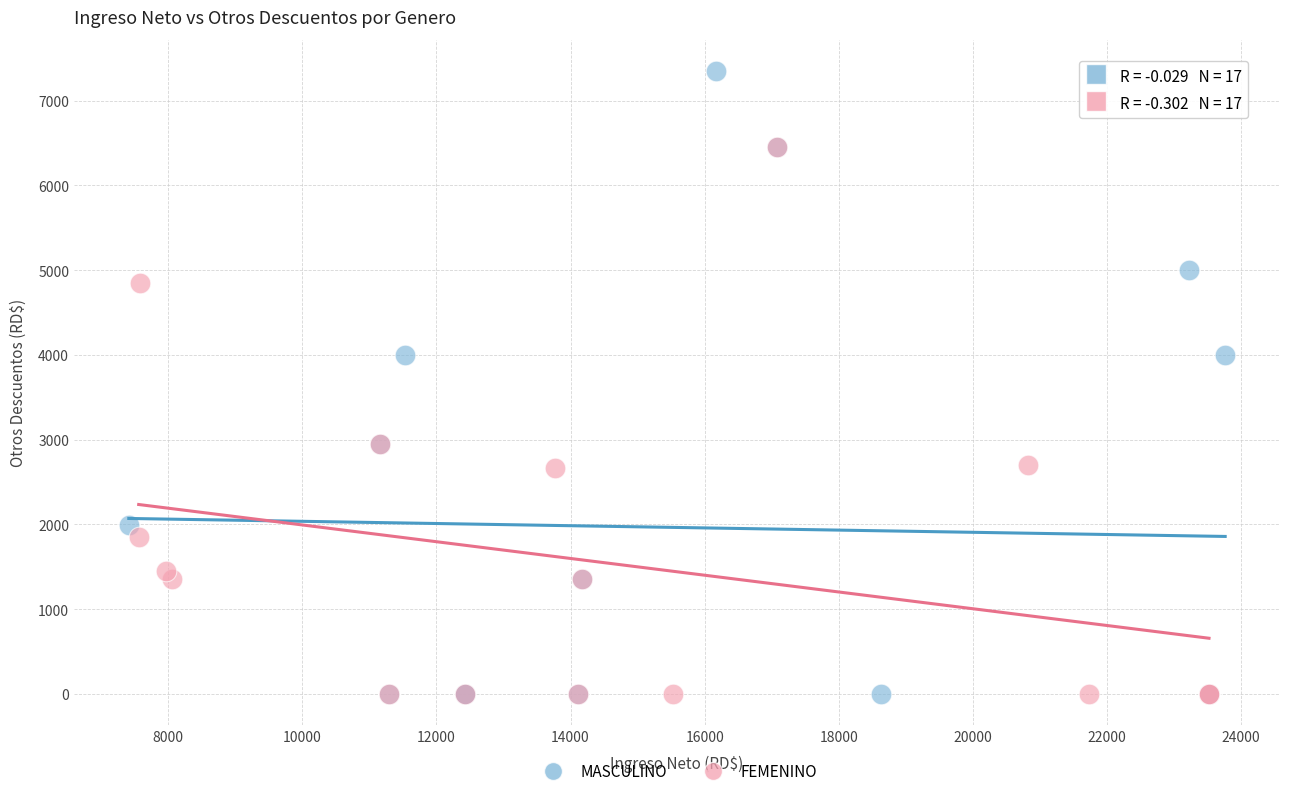

Which series has the largest Y range (max minus min)?

MASCULINO